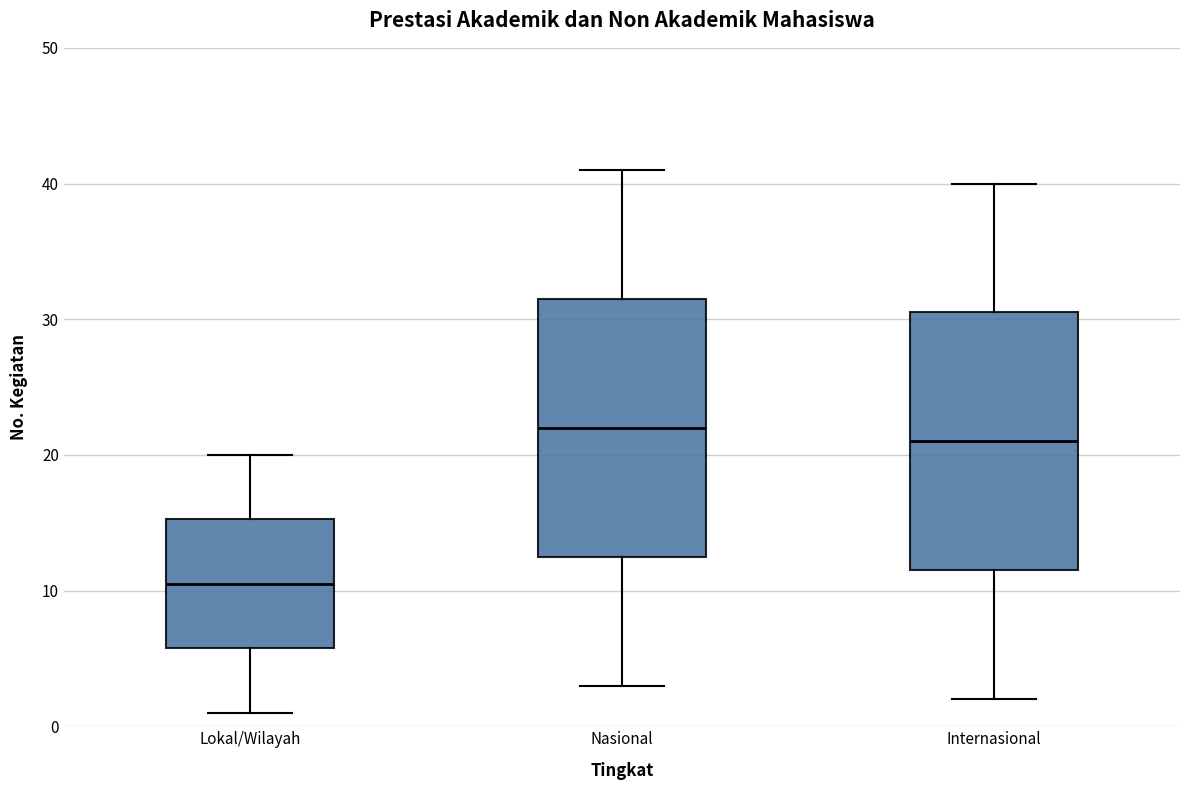

Which box's median line is the highest?

Nasional